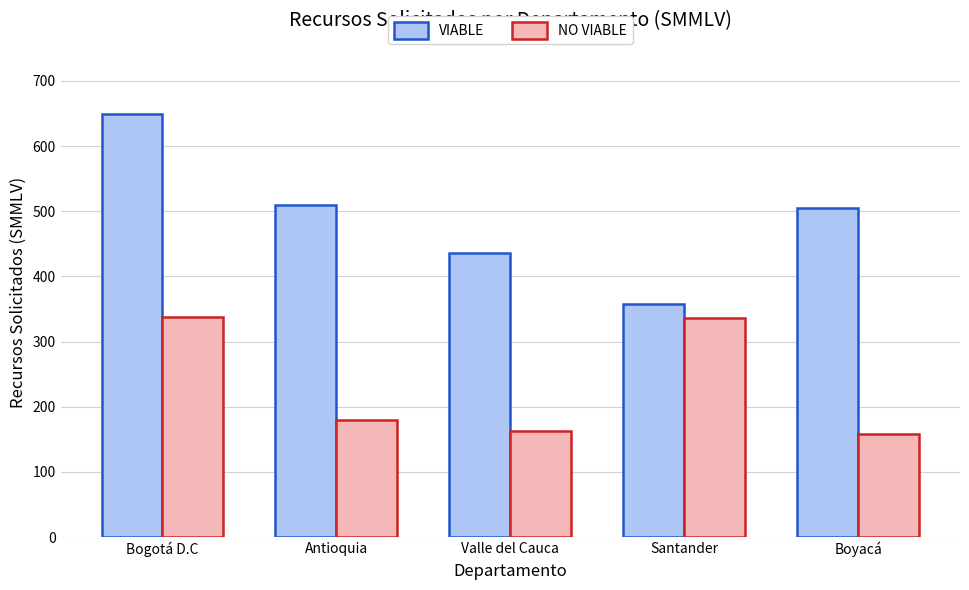

What is the difference between the maximum and minimum values in the NO VIABLE series?

180